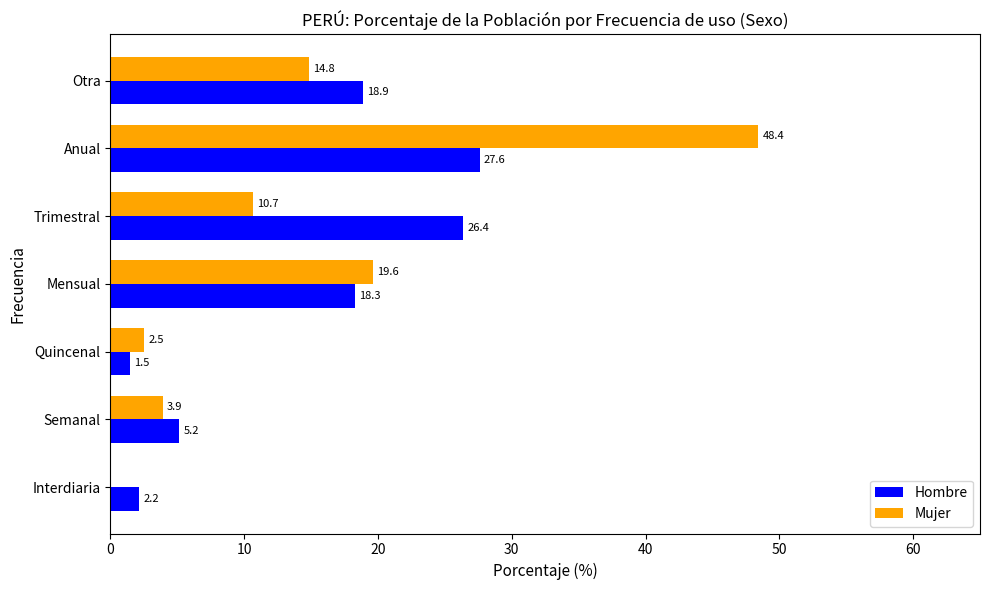

The value of Mujer at Interdiaria is -20.9. True or false?

False